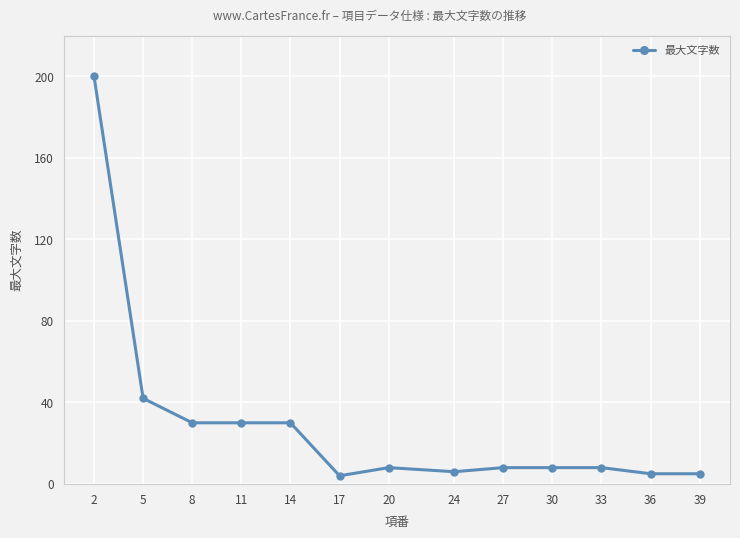

Reading left to right, what are all the values shown in this chart?

200	42	30	30	30	4	8	6	8	8	8	5	5